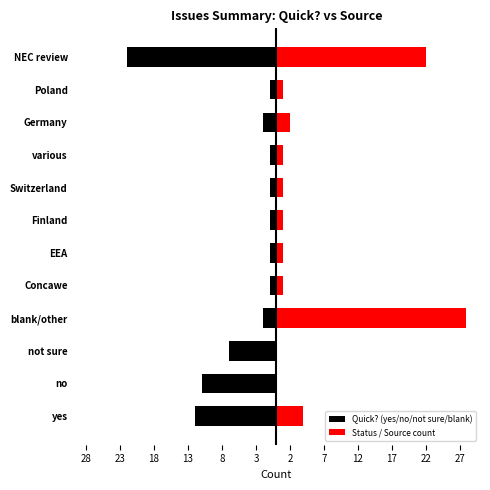

How many data points in Status / Source count are less than 1?

2